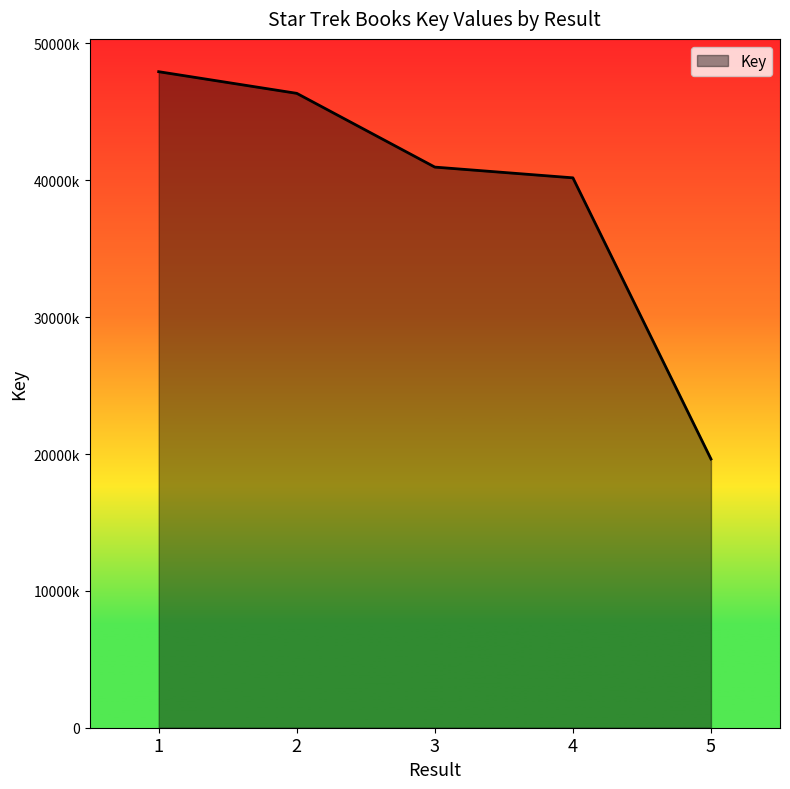

What is the sum of the values at 2 and 5?

65989082